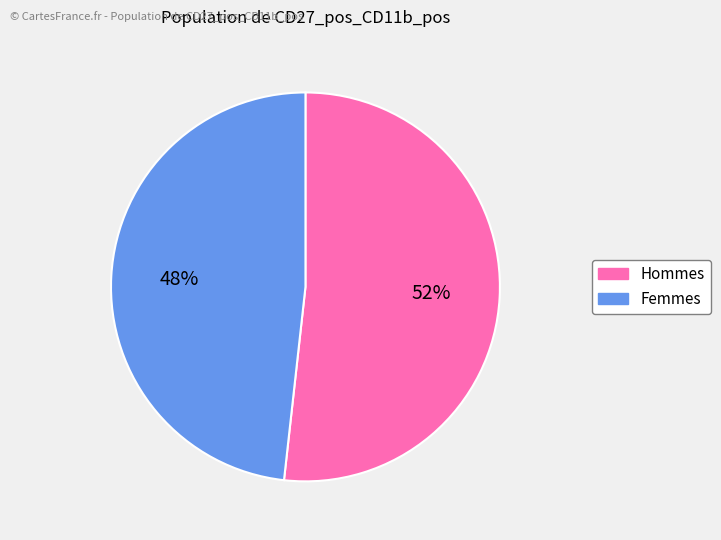

To the nearest percent, what is the difference between the largest and smallest slice percentages?

4%